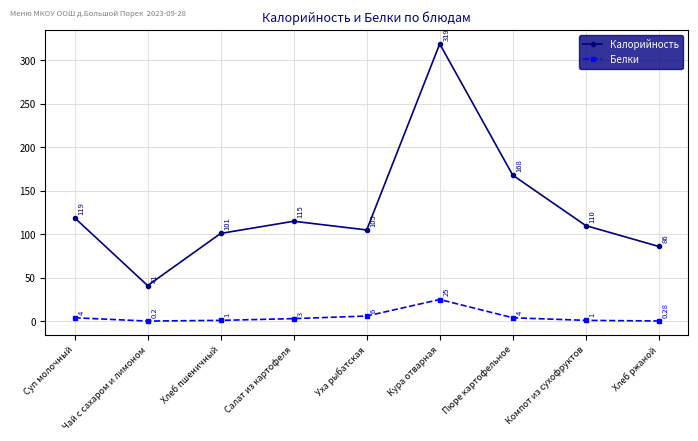

What is the label of the 8th point from the right?

Чай с сахаром и лимоном